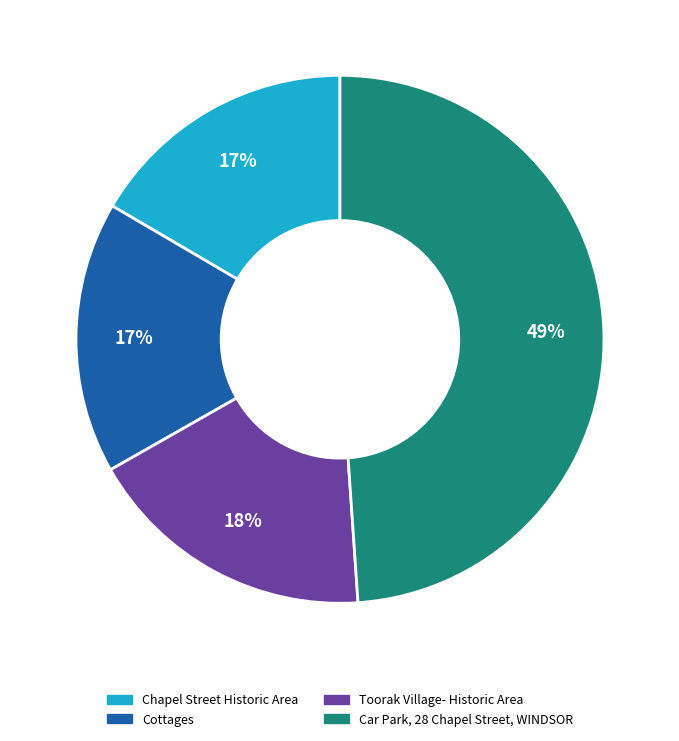

To the nearest percent, what is the difference between the largest and smallest slice percentages?

32%